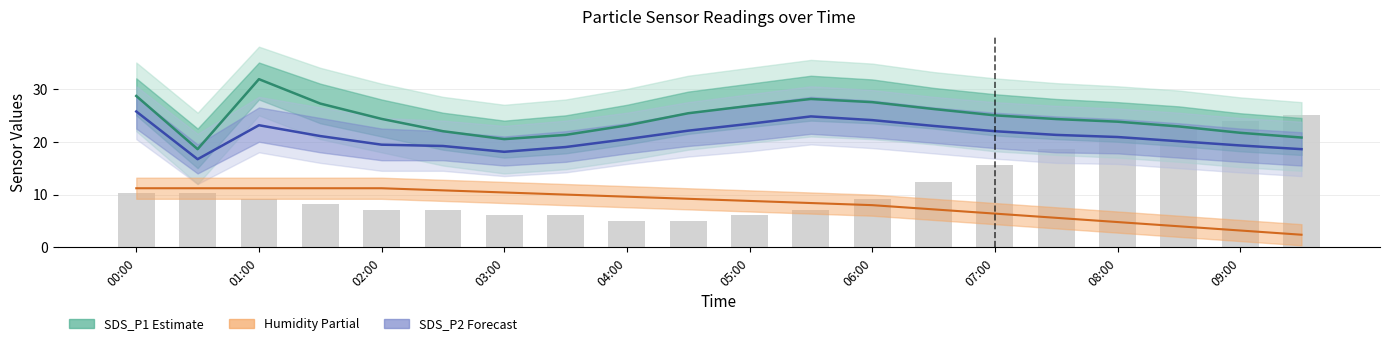

At which label does SDS_P2 first exceed 21?

00:00